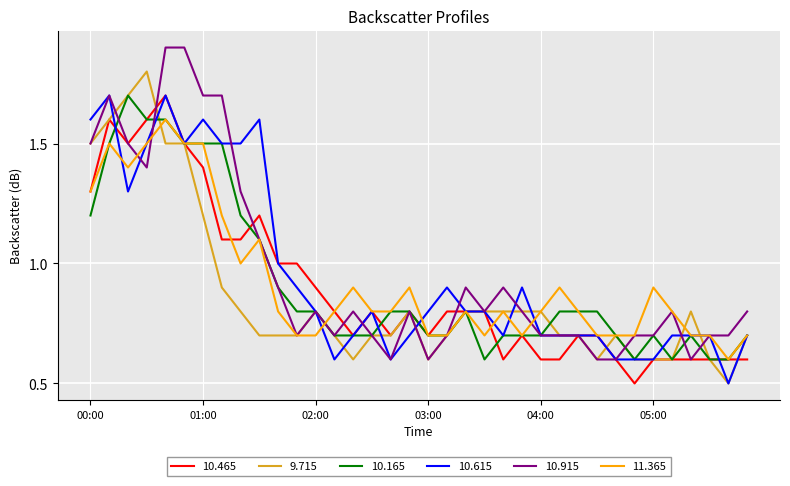

What is the smallest value displayed?

0.5